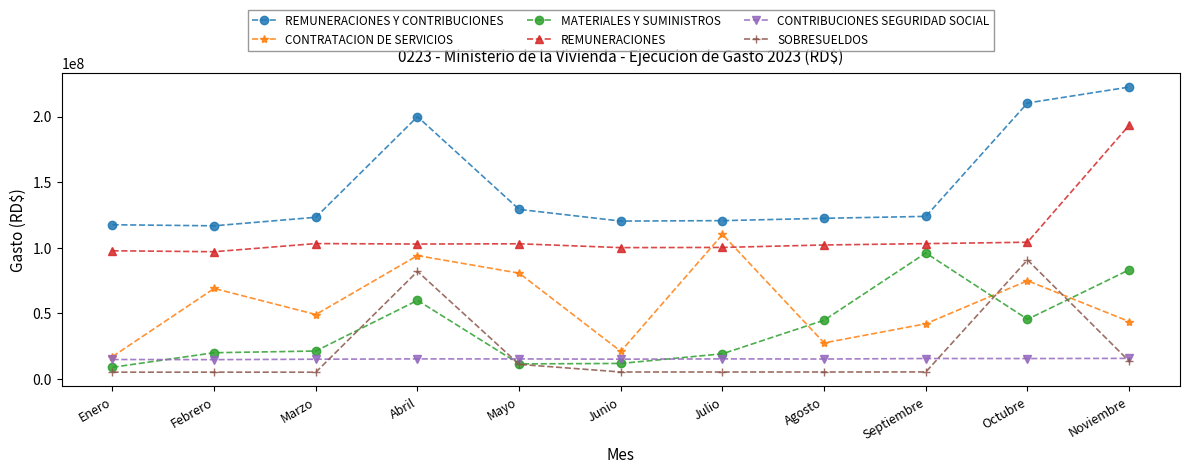

Where is the first local maximum for REMUNERACIONES Y CONTRIBUCIONES?

Abril